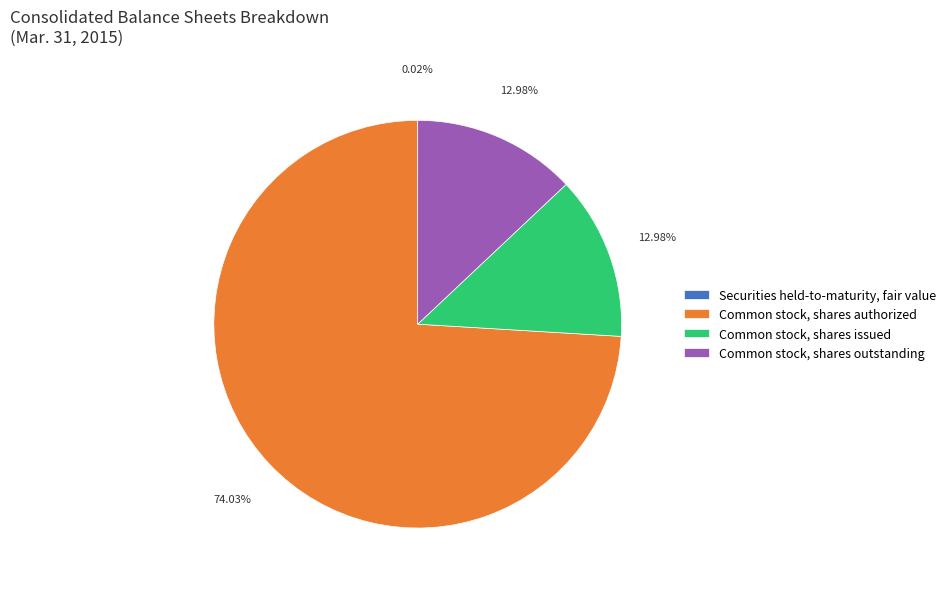

To the nearest percent, what is the difference between the largest and smallest slice percentages?

74%